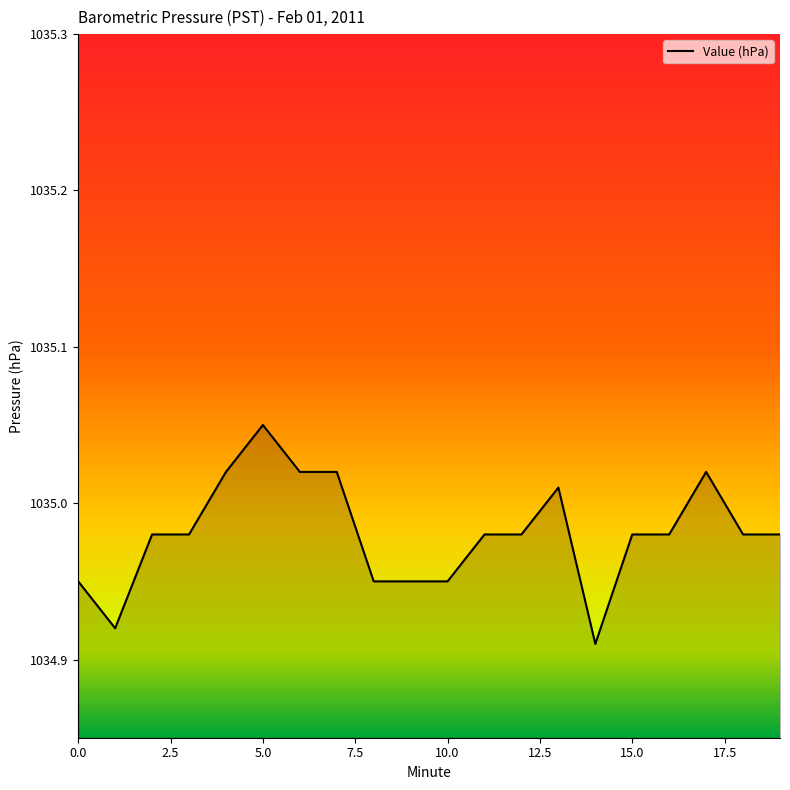

True or false: there are more than 0 points higher than both neighbors.

True